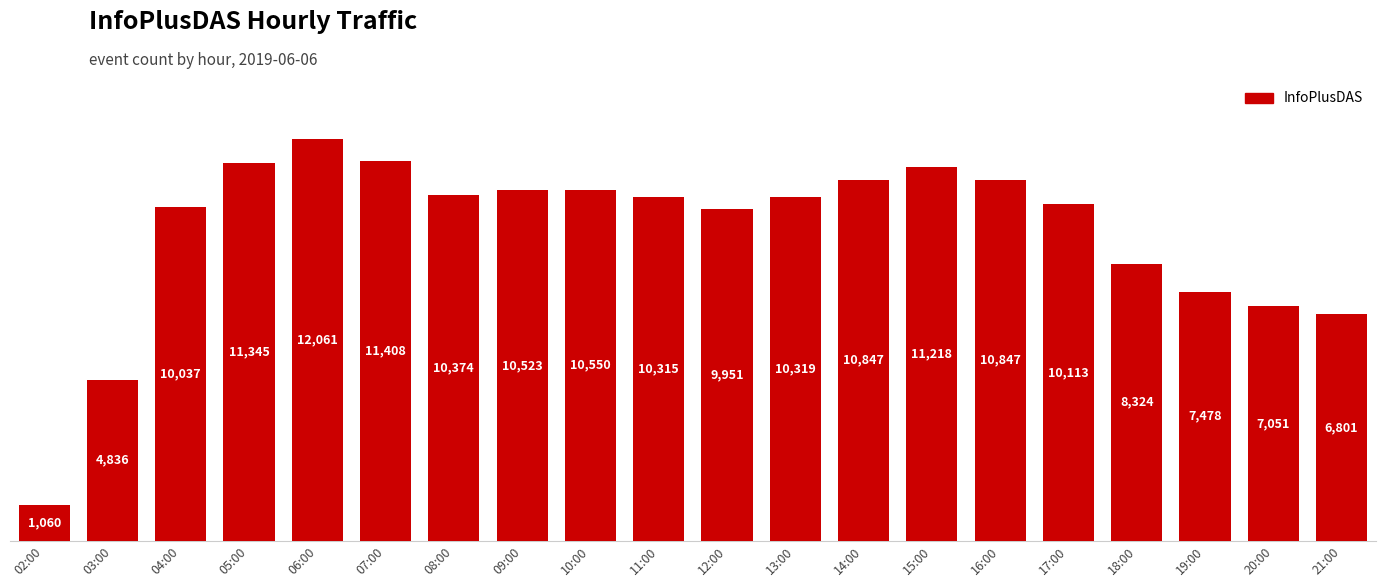

Which label corresponds to the smallest value in the chart?

02:00